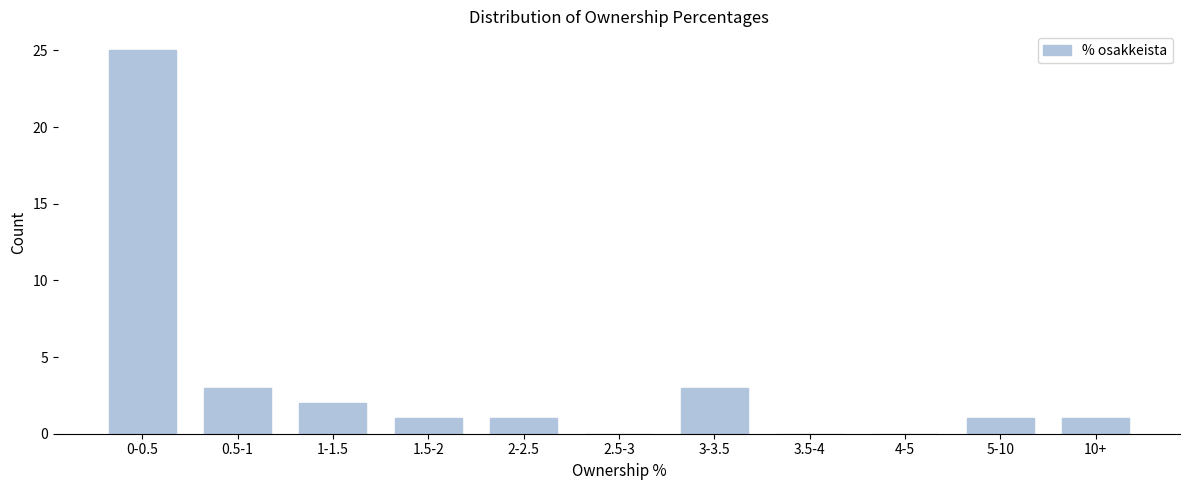

Reading right to left, what are all the values shown in this chart?

10+=1	5-10=1	4-5=0	3.5-4=0	3-3.5=3	2.5-3=0	2-2.5=1	1.5-2=1	1-1.5=2	0.5-1=3	0-0.5=25